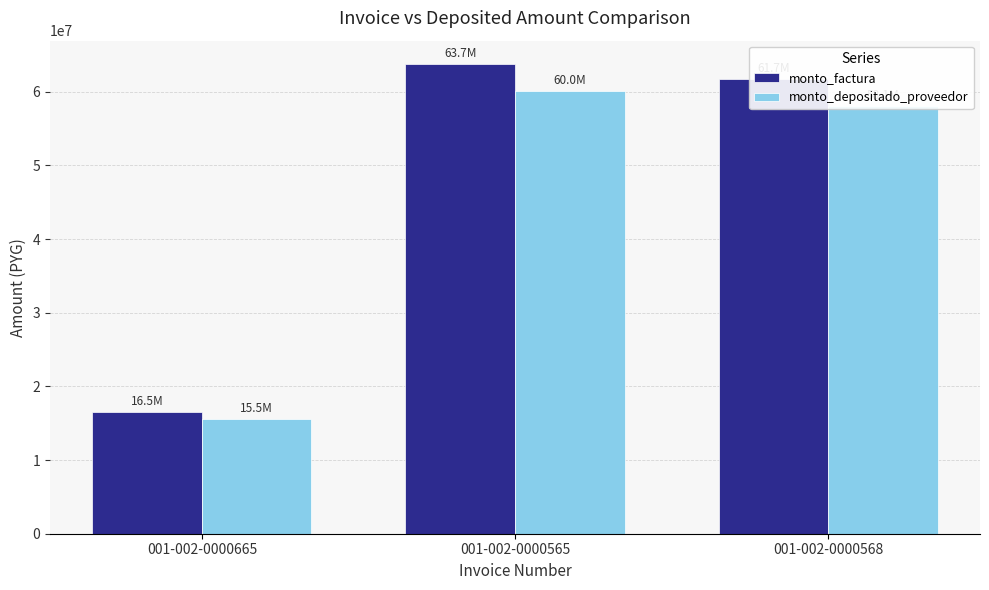

Reading left to right, transcribe all the data shown in this chart.

monto_factura: 001-002-0000665=16500000	001-002-0000565=63734000	001-002-0000568=61680000
monto_depositado_proveedor: 001-002-0000665=15527250	001-002-0000565=60032793	001-002-0000568=58098074